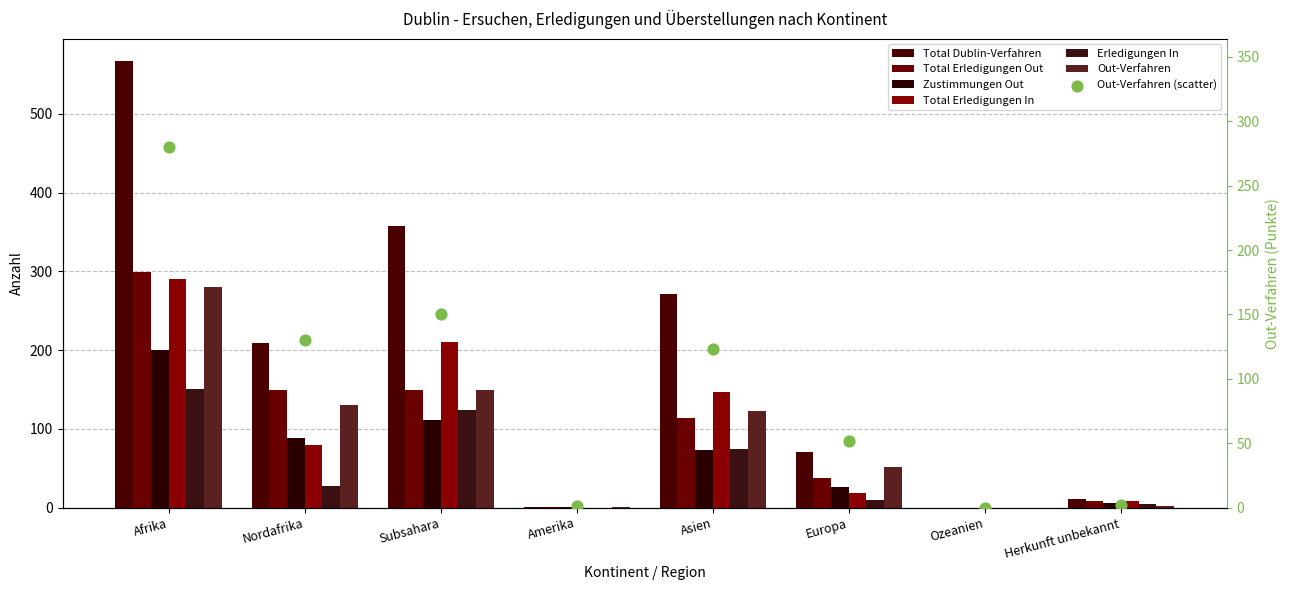

At how many categories does at least one series exceed 133?

4